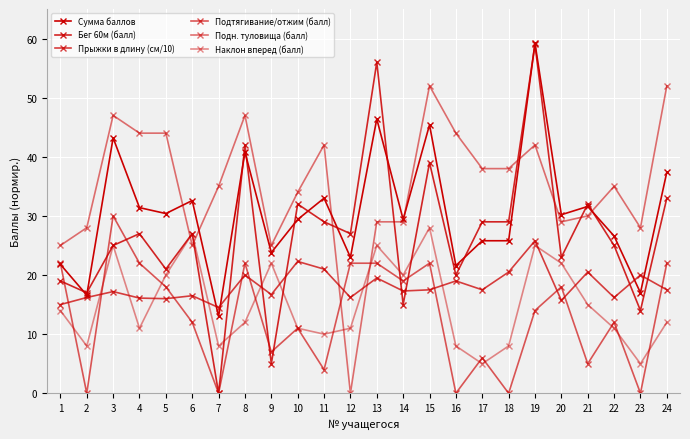

How many series are shown in this chart?

6